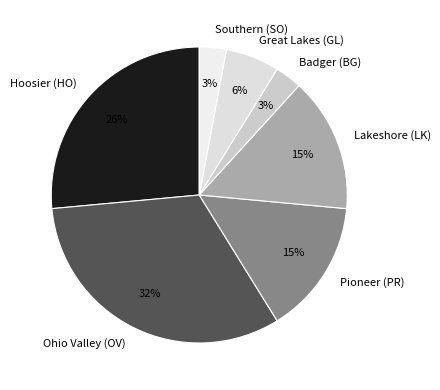

Which slice is the largest?

Ohio Valley (OV)